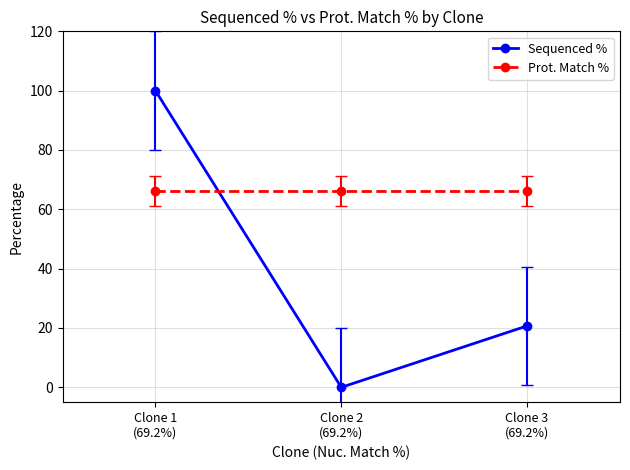

What position from the right is Clone 1
(69.2%)?

3